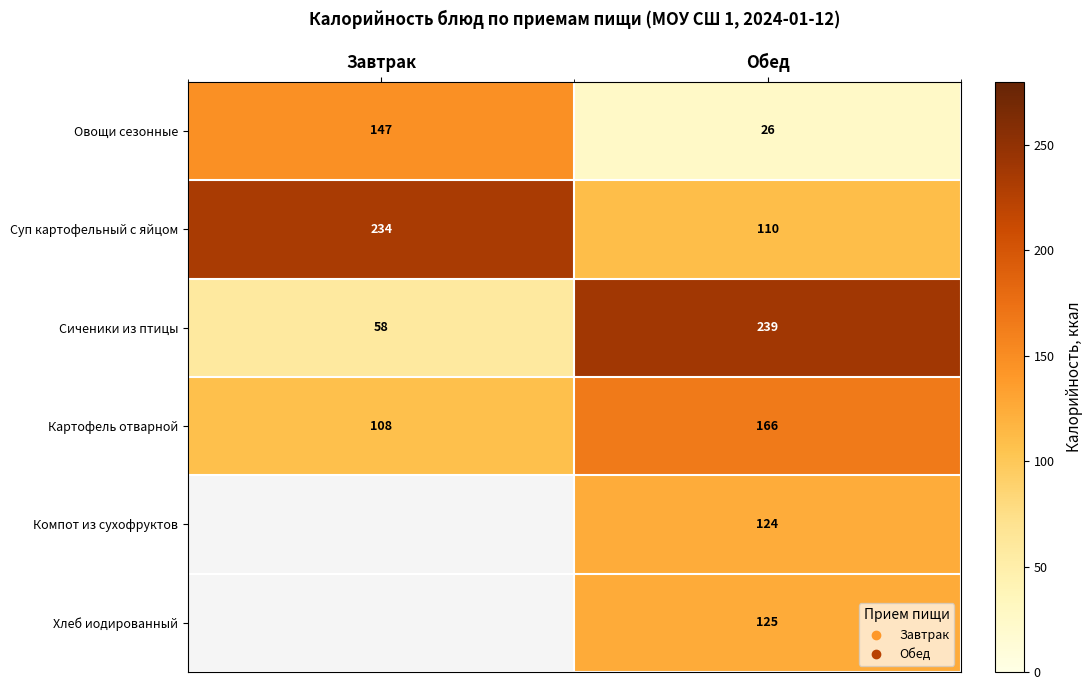

What is the greatest value displayed?

239.0